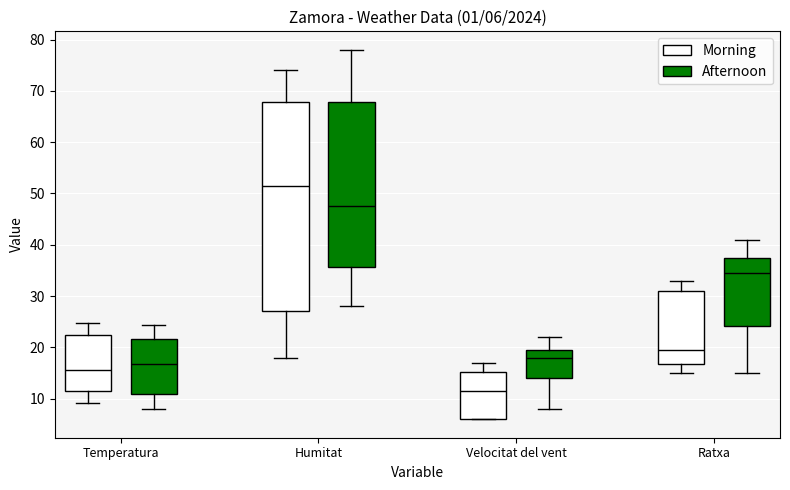

Comparing the boxes themselves (not the whiskers), which one is the tallest?

Humitat (Morning)